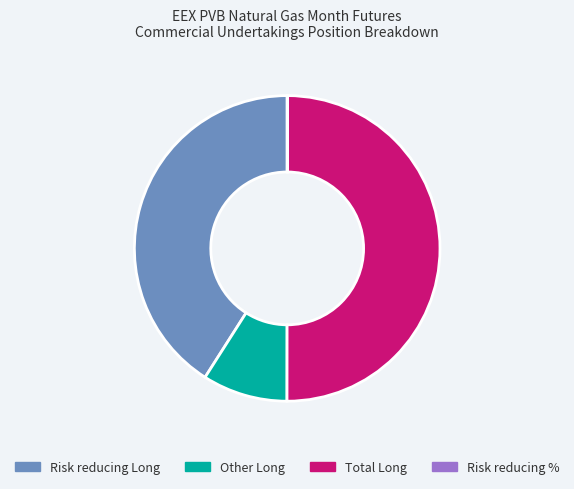

Is Risk reducing Long the majority of the pie?

No